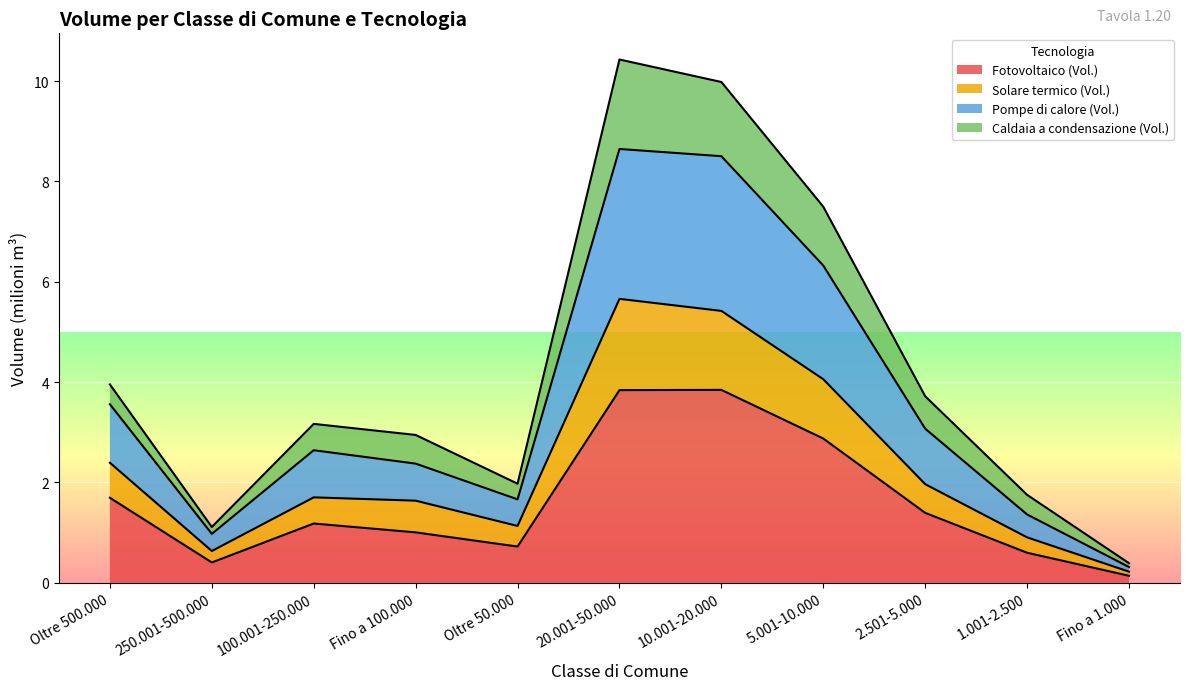

What is the total value across all series at 20.001-50.000?

10.4